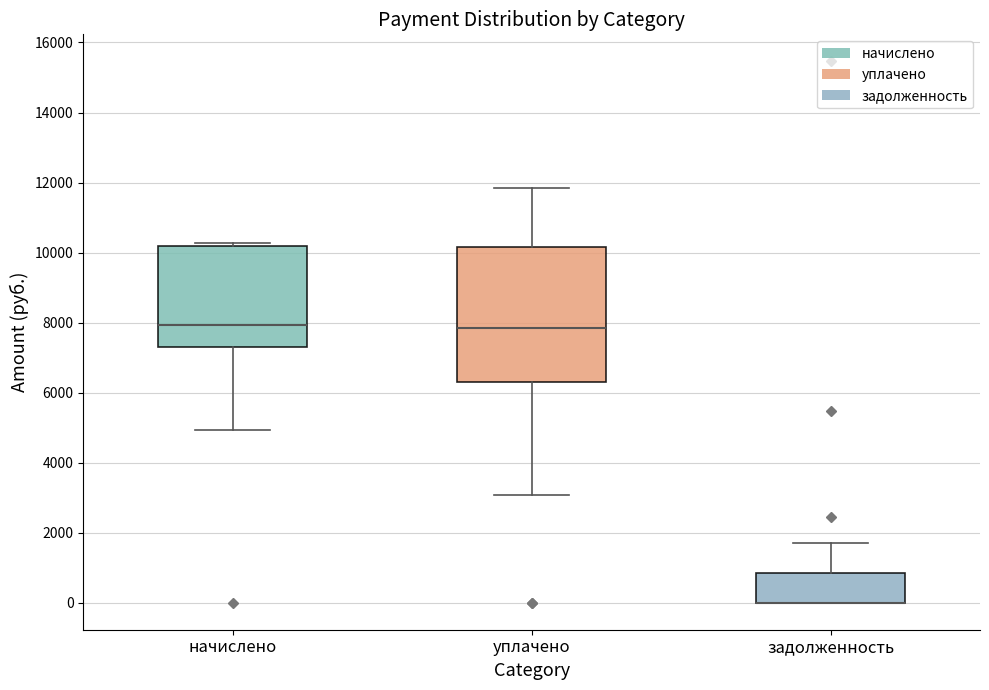

Where does the upper whisker of the box for задолженность end on the y-axis? The values are not printed on the chart, so give them approximately, as read against the axis.

1800